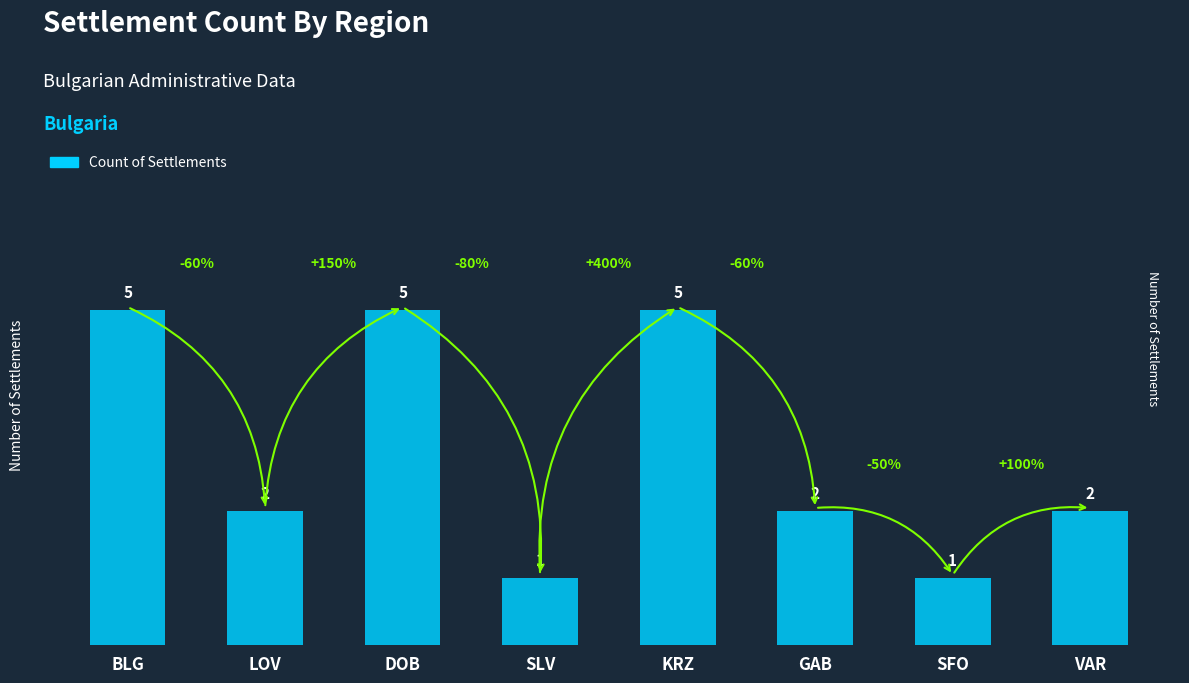

What is the difference between the second highest and second lowest values?

4